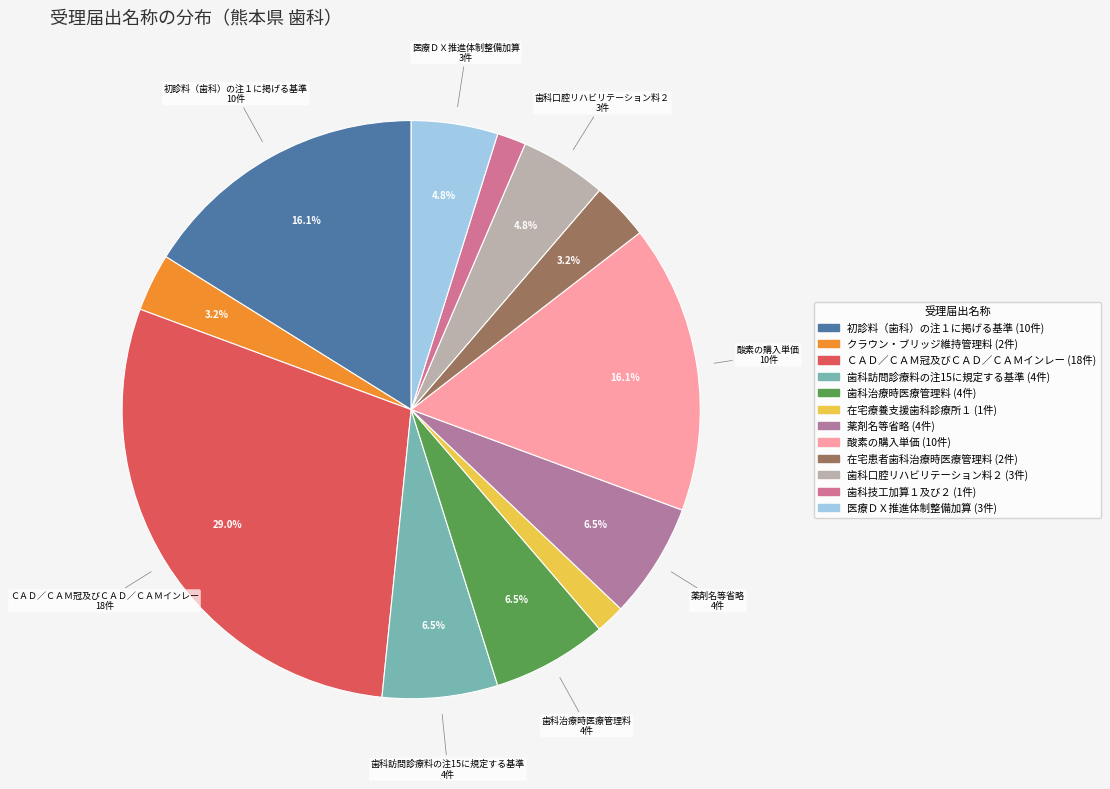

True or false: 酸素の購入単価 accounts for 16% of the total.

True